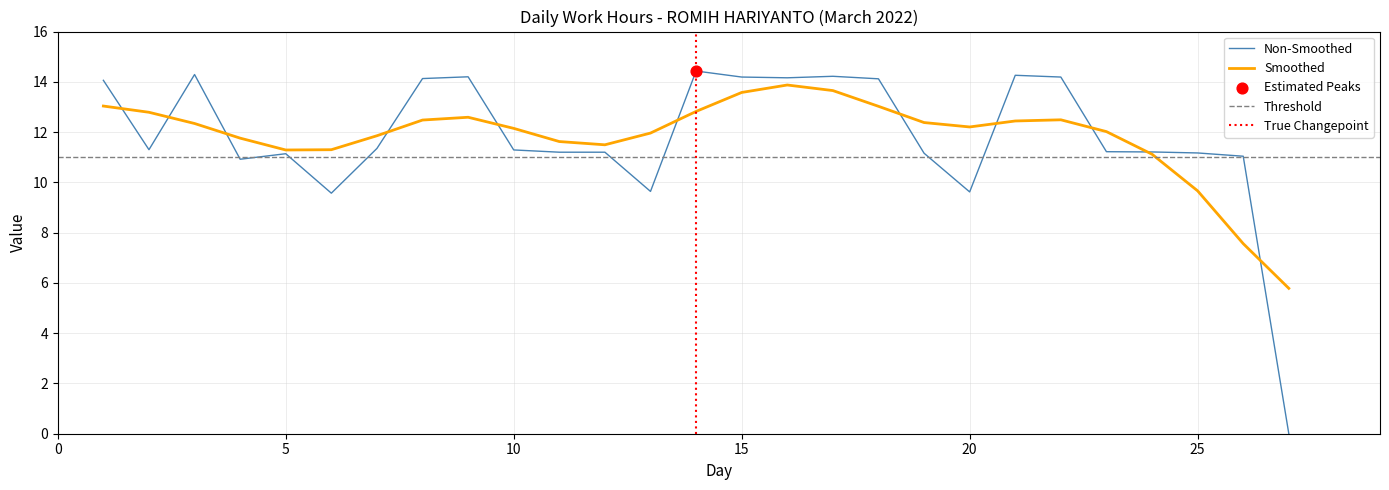

What is the ratio of the value at 3 to the value at 2?

1.3